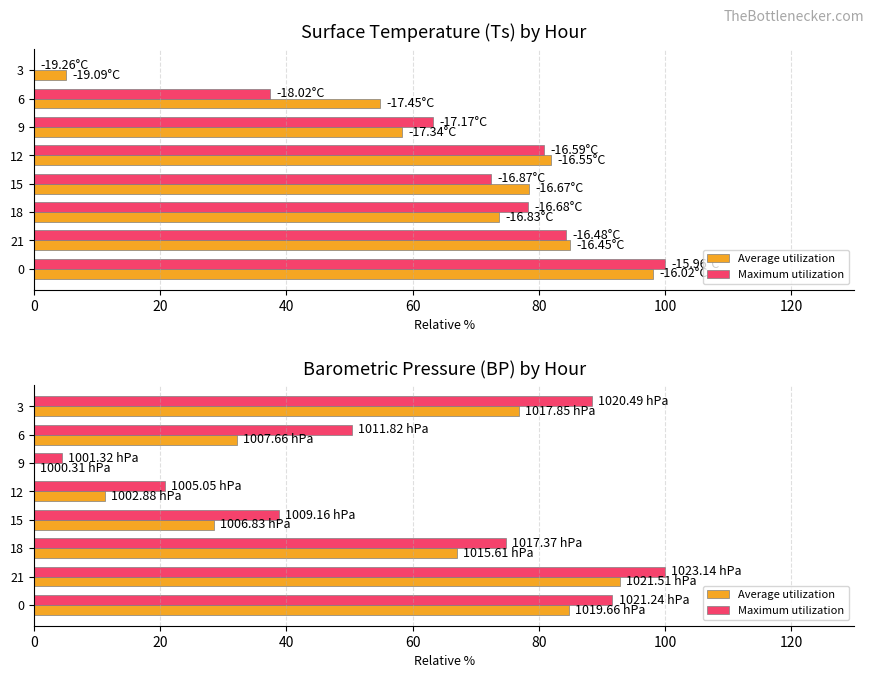

List the series in order of their overall mean, lowest first.

Average utilization, Maximum utilization